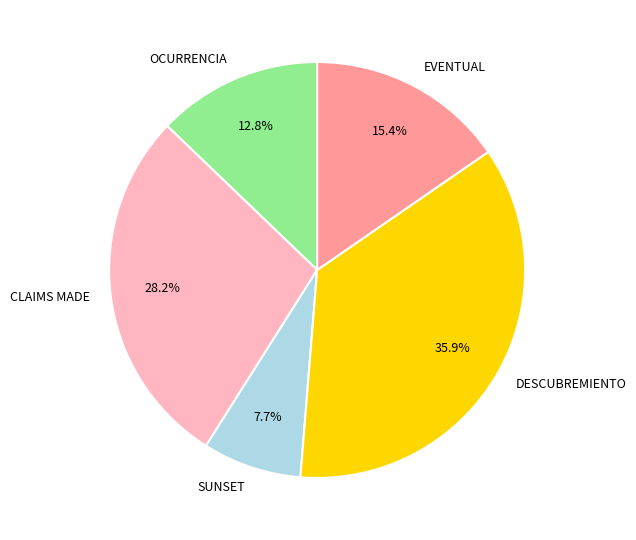

Which slice is the largest?

DESCUBREMIENTO